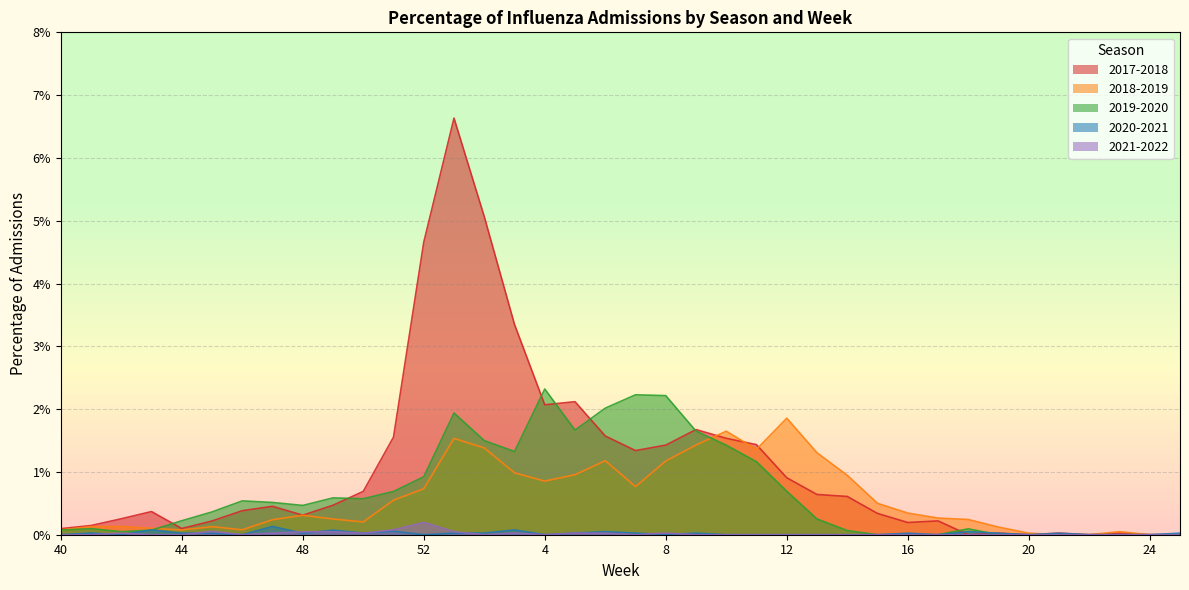

At which category is the sum across all series the highest?

1